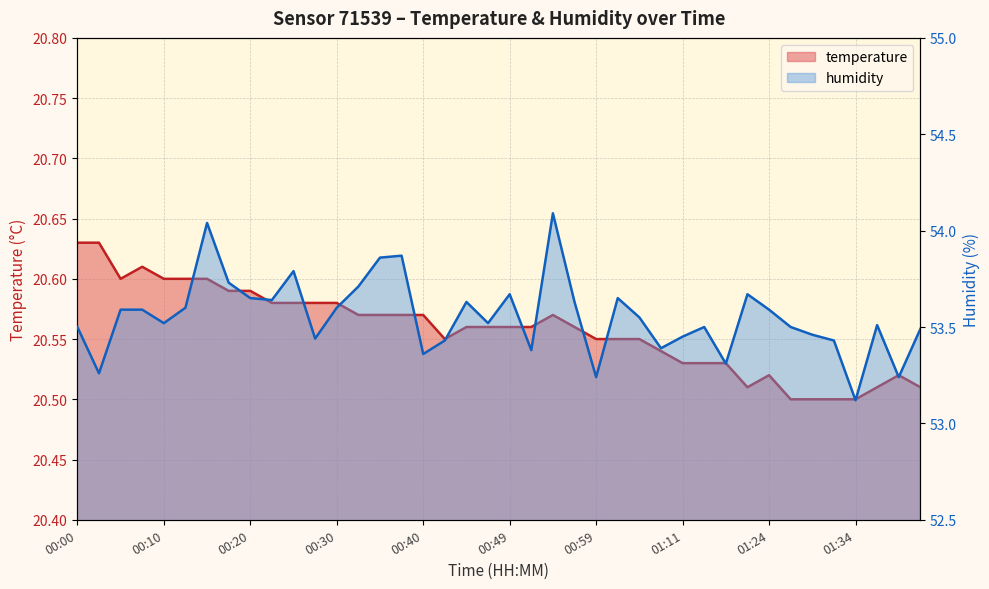

At which category does temperature reach its first local valley?

00:05